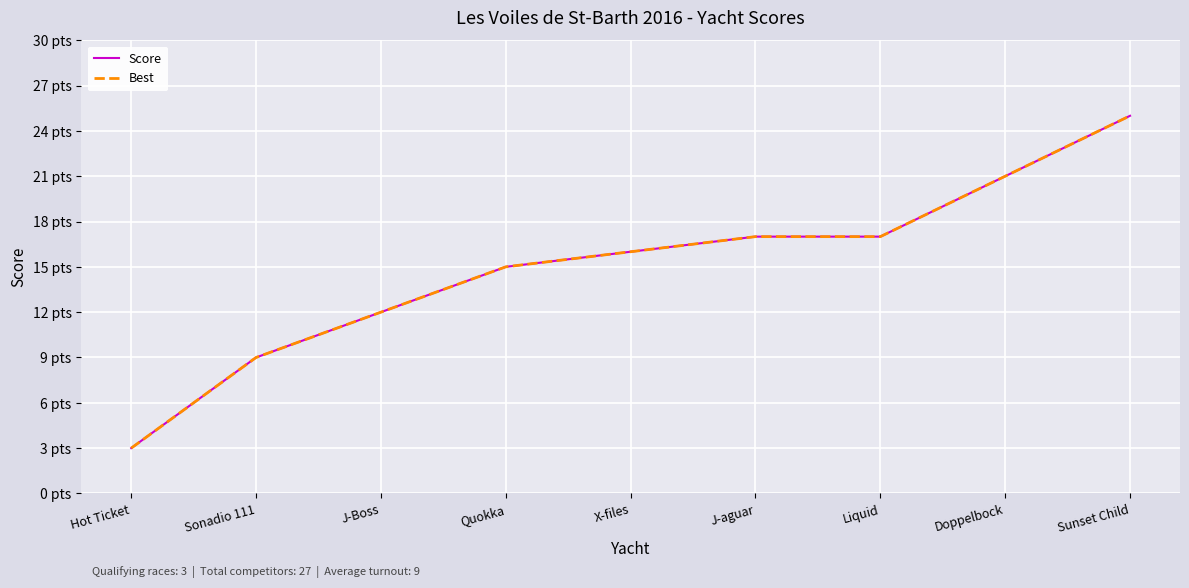

Is this an area chart (filled region under the line)?

No